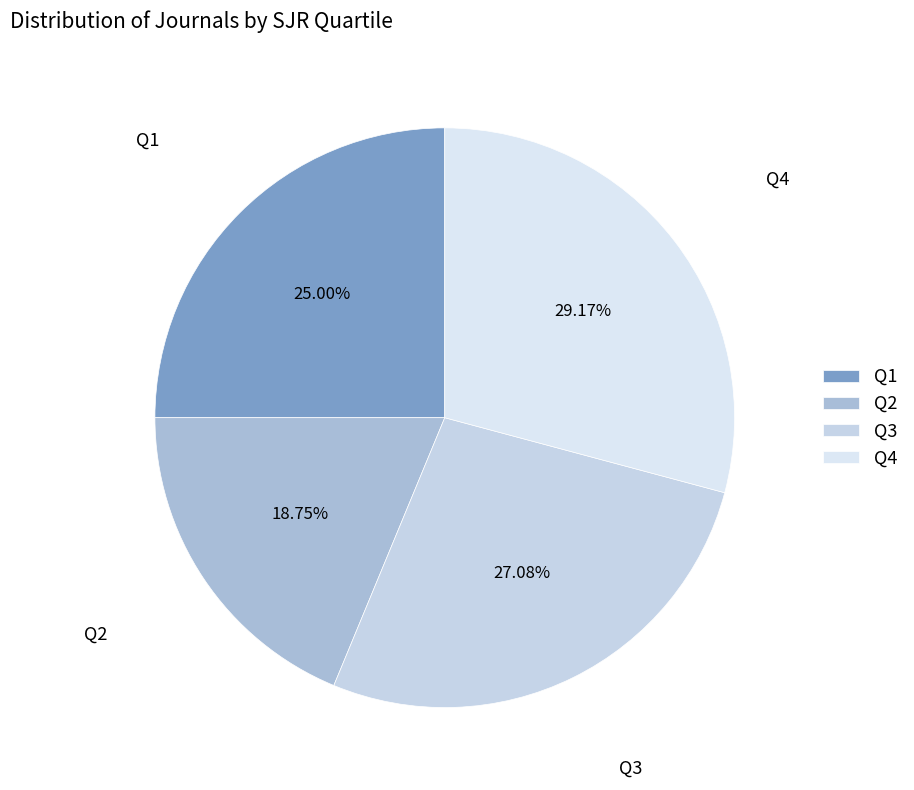

To the nearest percent, what portion does Q1 represent?

25%